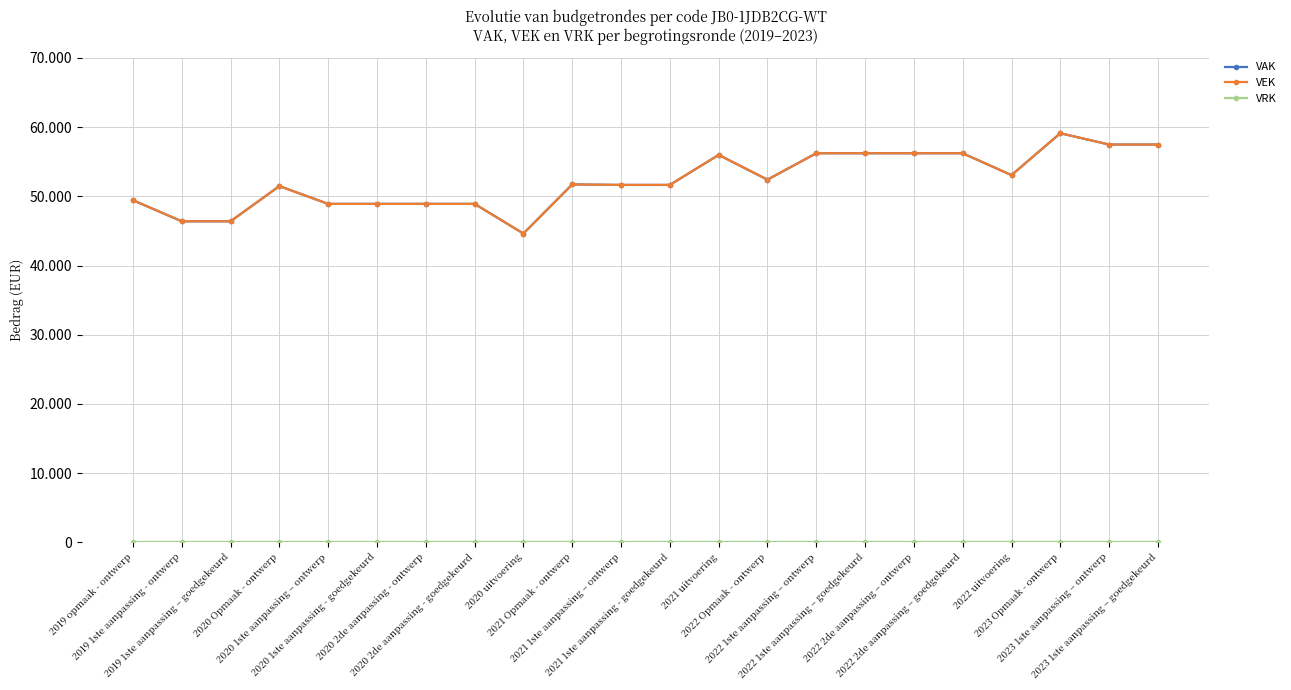

Does the chart have visible grid lines?

Yes